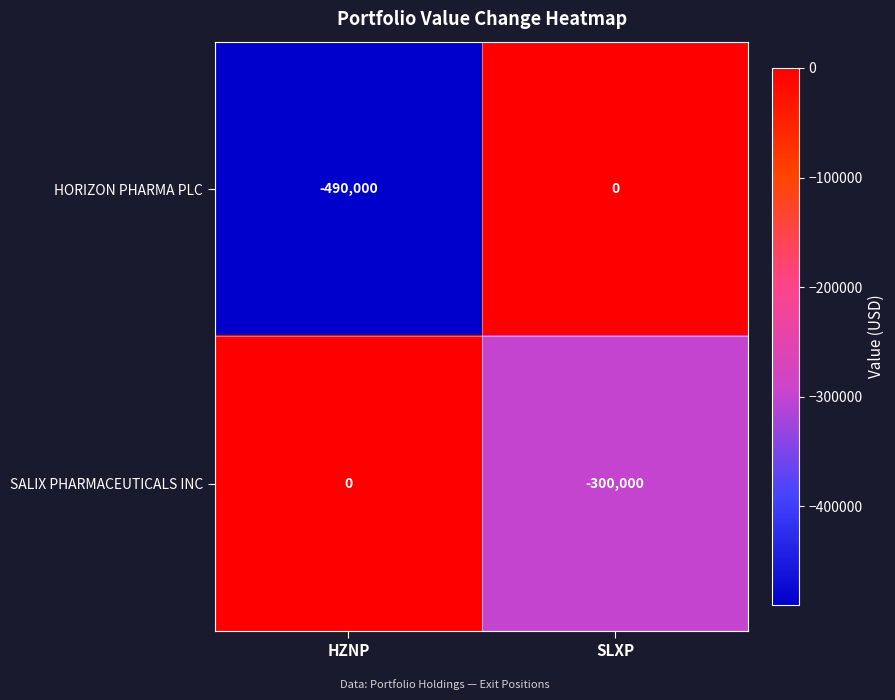

The HORIZON PHARMA PLC series shows 0 at SLXP. True or false?

True